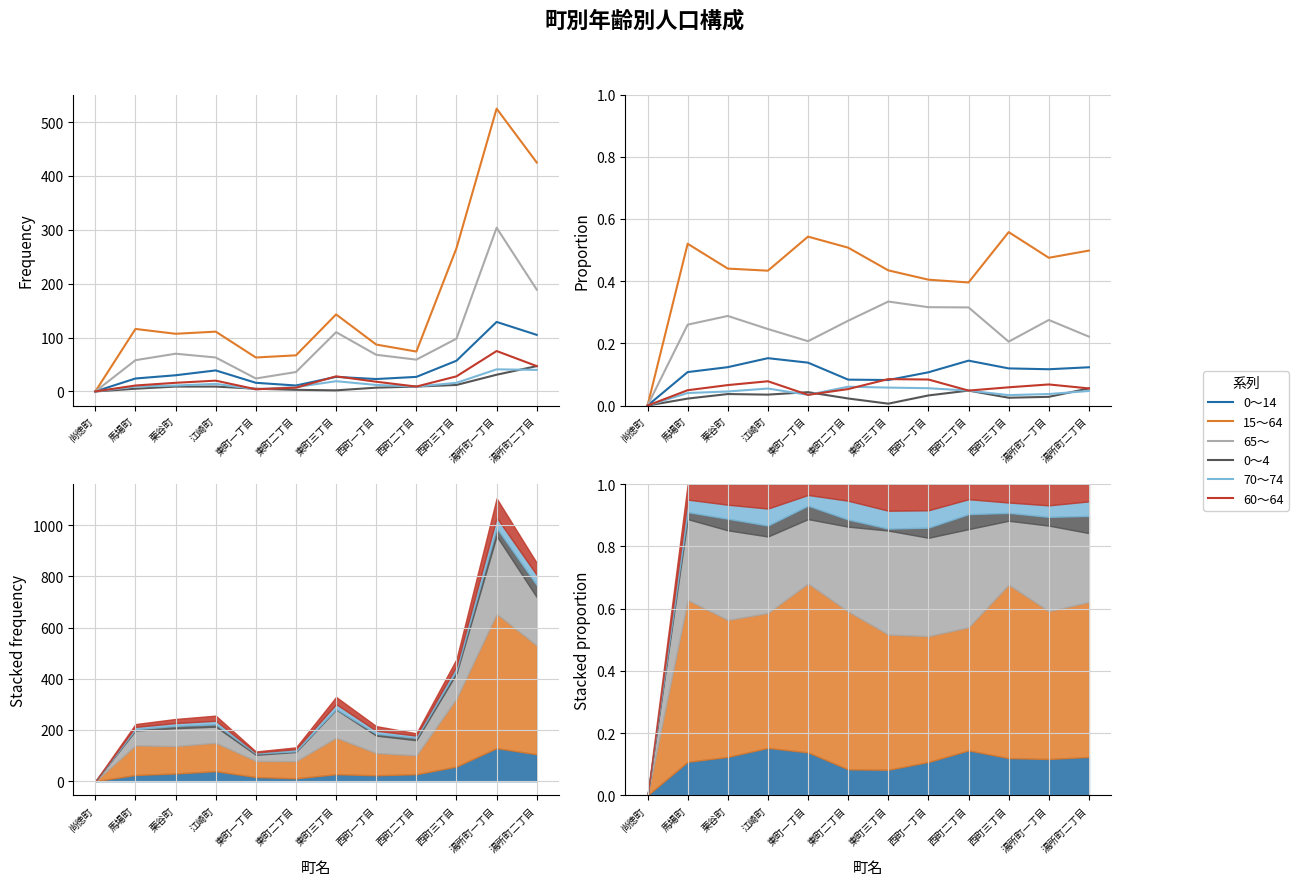

Is it true that 0～4 equals 0.0 at 東町三丁目?

False